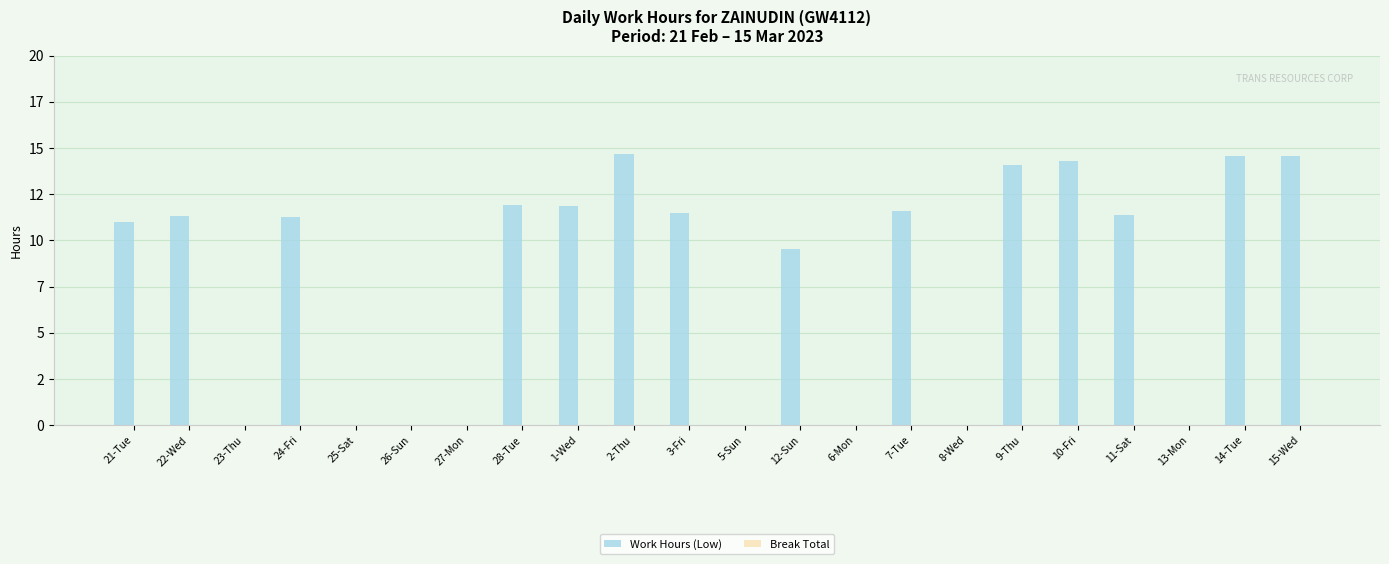

Are the bars horizontal?

No